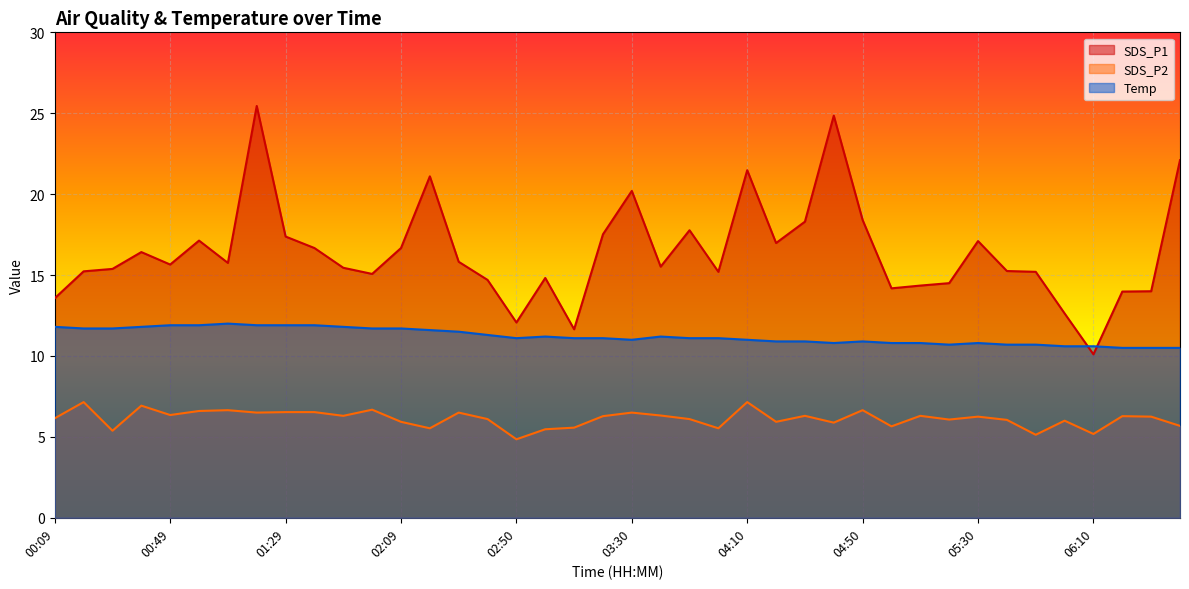

What is the sum of the SDS_P1 values at 05:50 and 00:49?

30.9